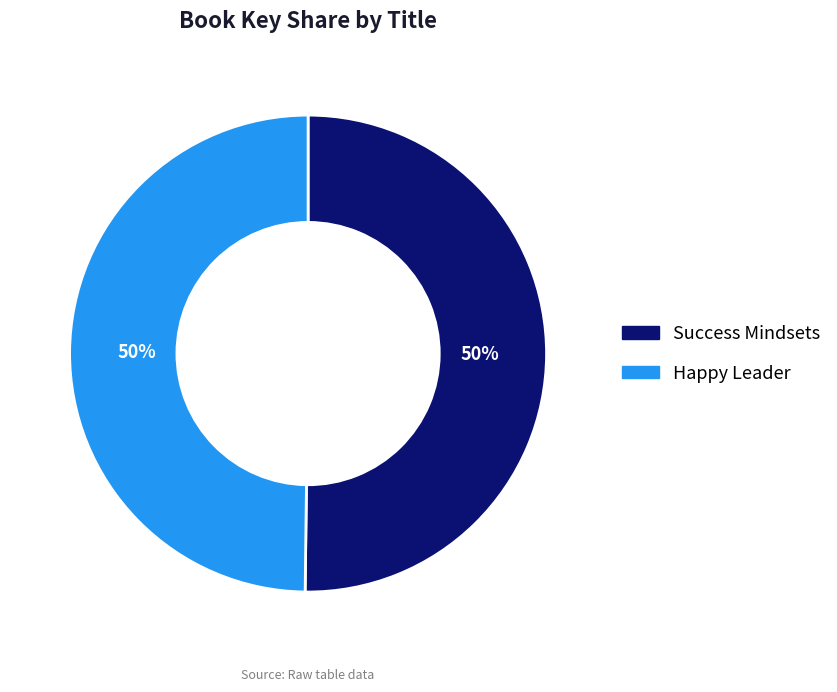

What is the ratio of the value at Happy Leader to the value at Success Mindsets?

1.0